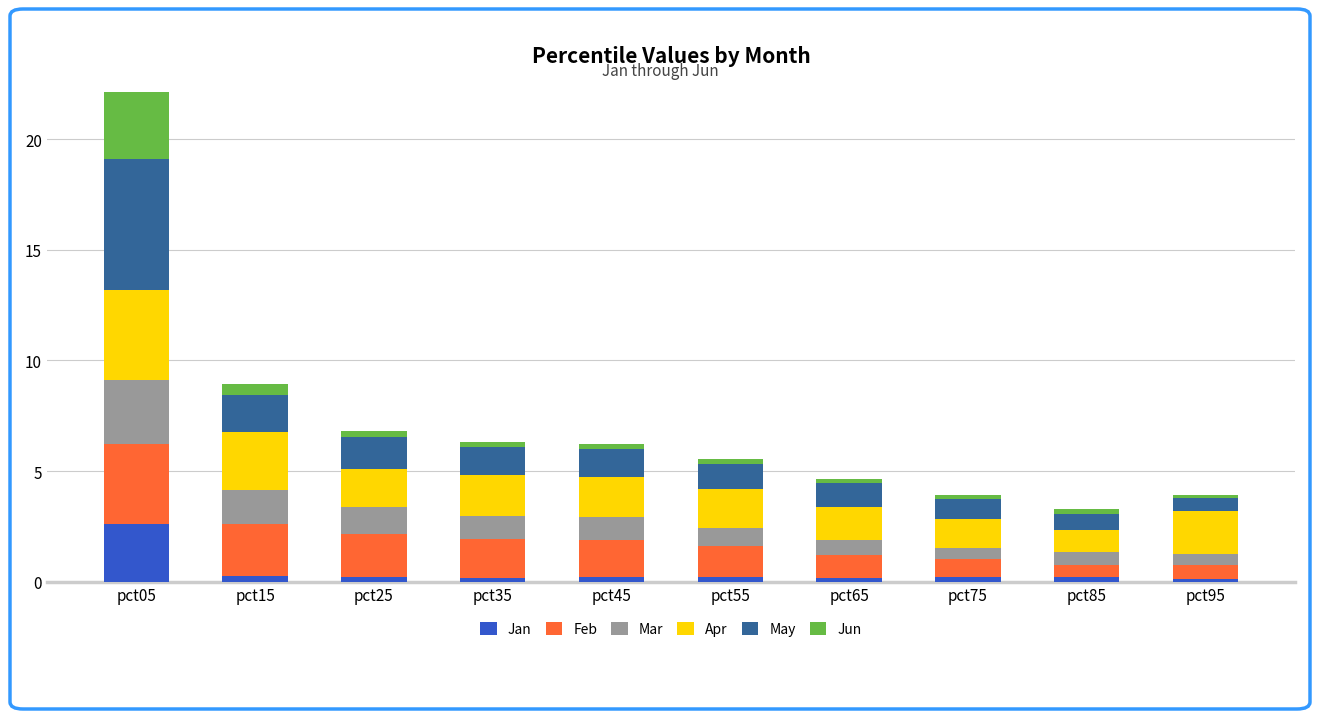

True or false: Jan has a value of 0.2 at pct55.

True